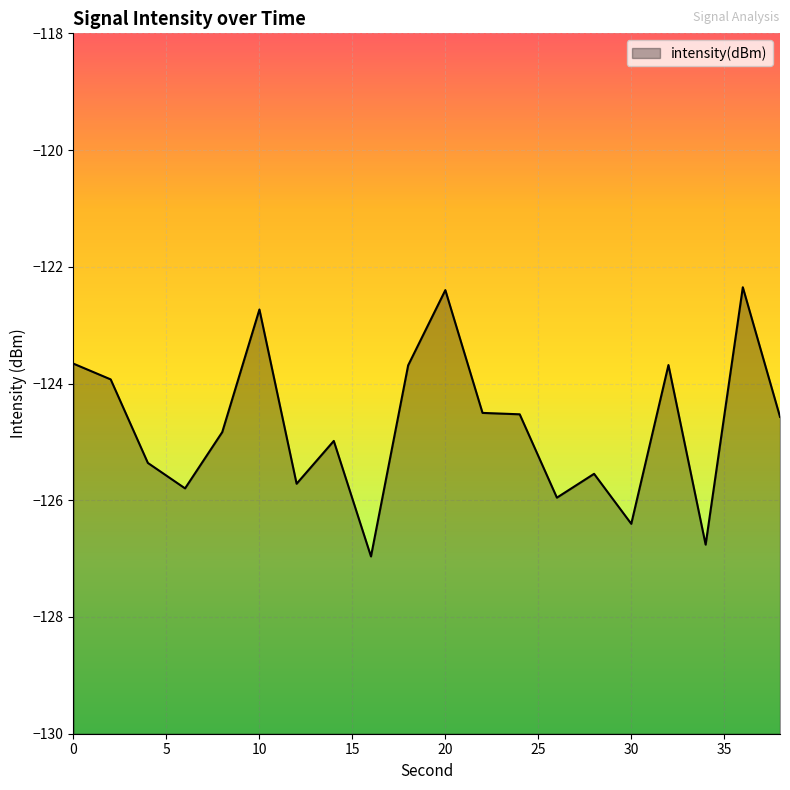

True or false: the data has more than 0 interior local peaks.

True